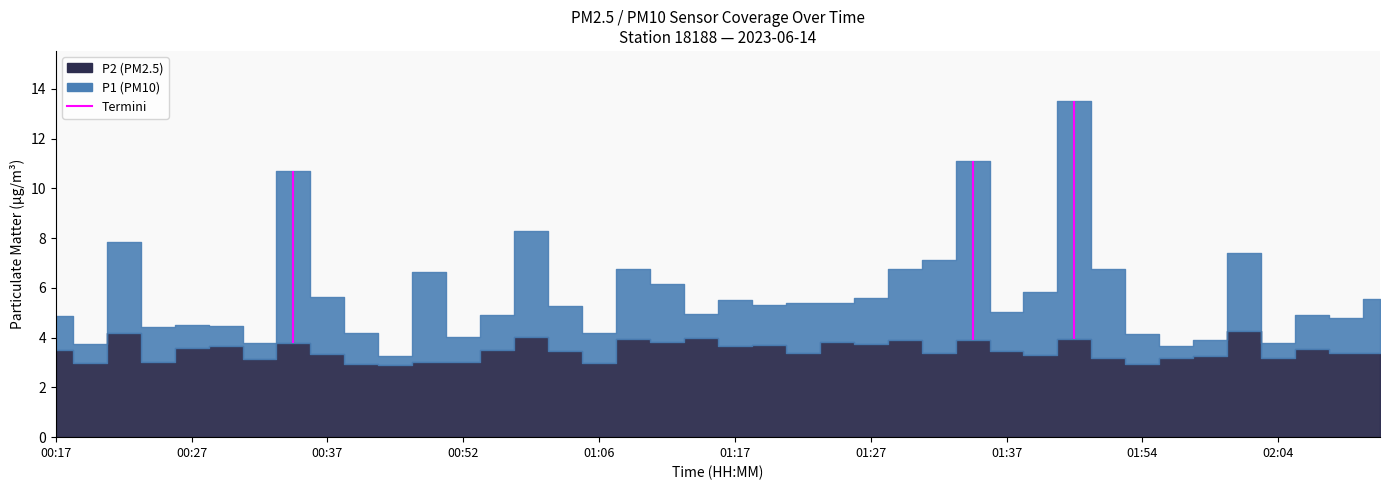

At how many categories does at least one series exceed 12?

1